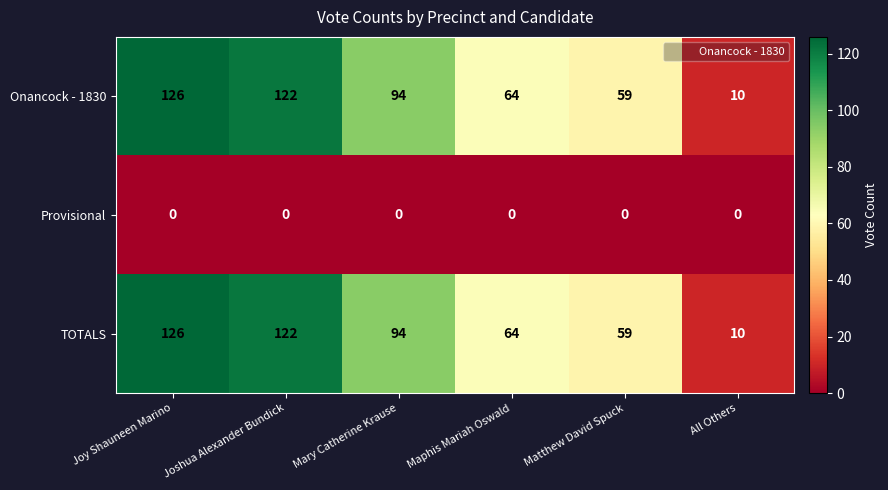

Reading left to right, list all the values displayed in this chart.

Onancock - 1830: Joy Shauneen Marino=126	Joshua Alexander Bundick=122	Mary Catherine Krause=94	Maphis Mariah Oswald=64	Matthew David Spuck=59	All Others=10
Provisional: Joy Shauneen Marino=0	Joshua Alexander Bundick=0	Mary Catherine Krause=0	Maphis Mariah Oswald=0	Matthew David Spuck=0	All Others=0
TOTALS: Joy Shauneen Marino=126	Joshua Alexander Bundick=122	Mary Catherine Krause=94	Maphis Mariah Oswald=64	Matthew David Spuck=59	All Others=10